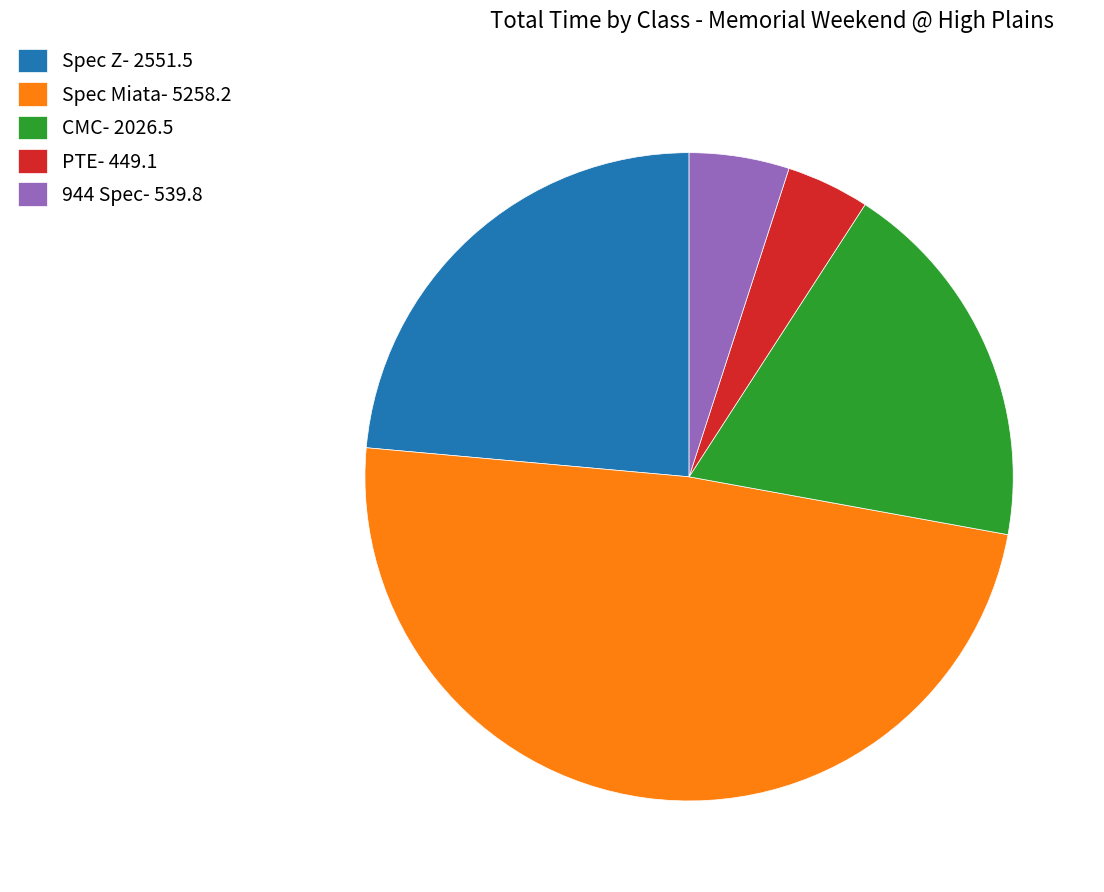

How many slices are in this pie chart?

5